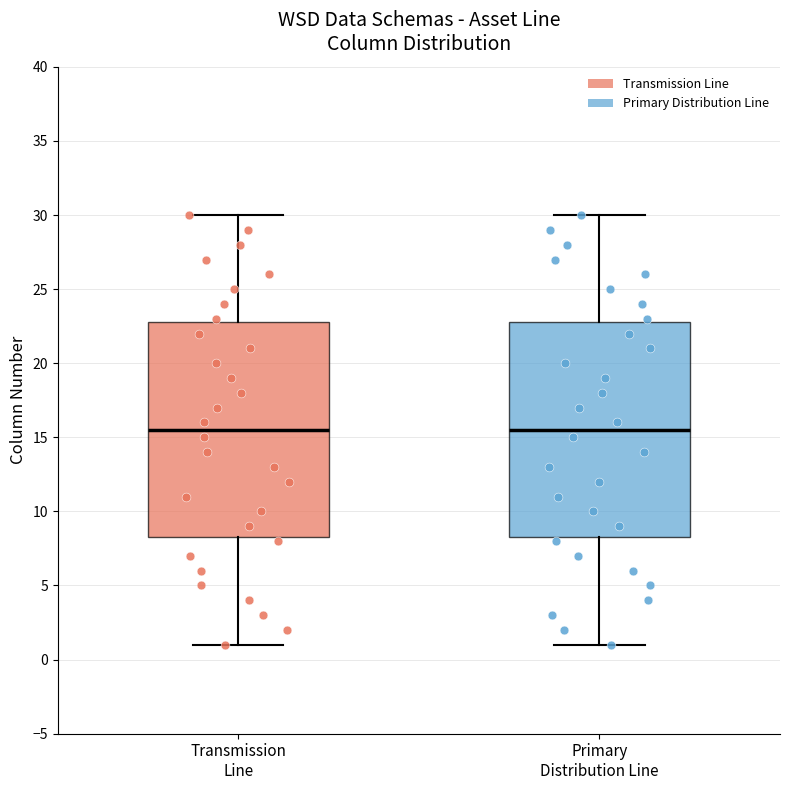

Where is the lower edge of the box for Transmission Line on the y-axis? The values are not printed on the chart, so give them approximately, as read against the axis.

8.5